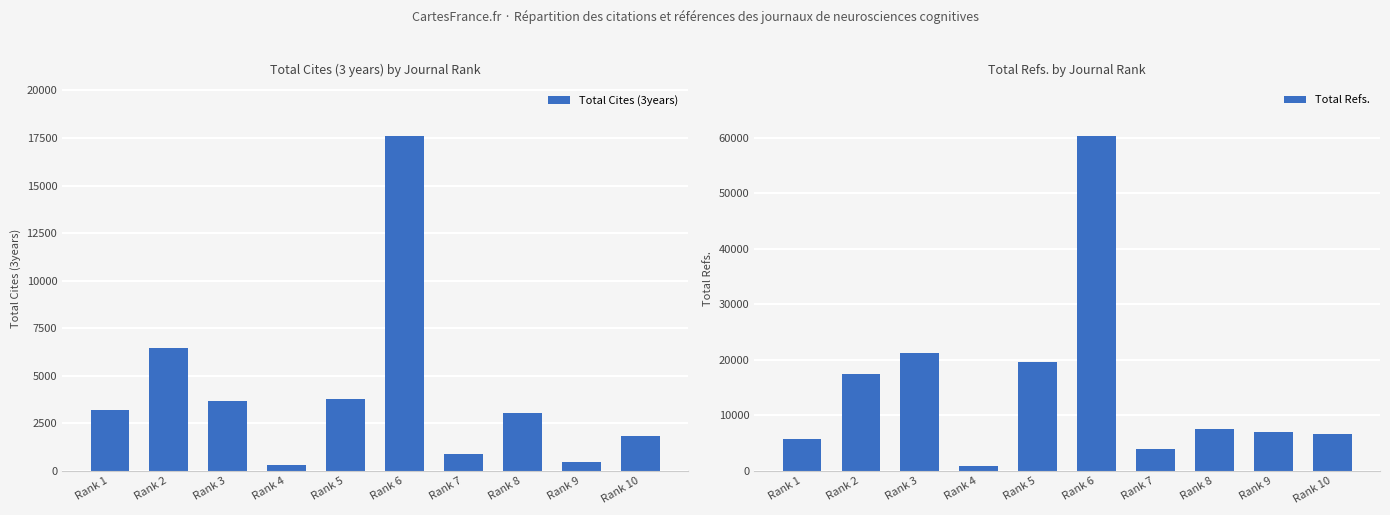

How many groups of bars are there?

10